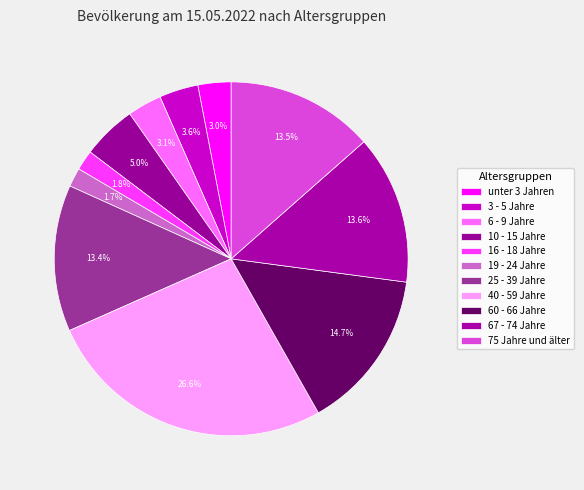

Which has a higher value, 19 - 24 Jahre or 3 - 5 Jahre?

3 - 5 Jahre